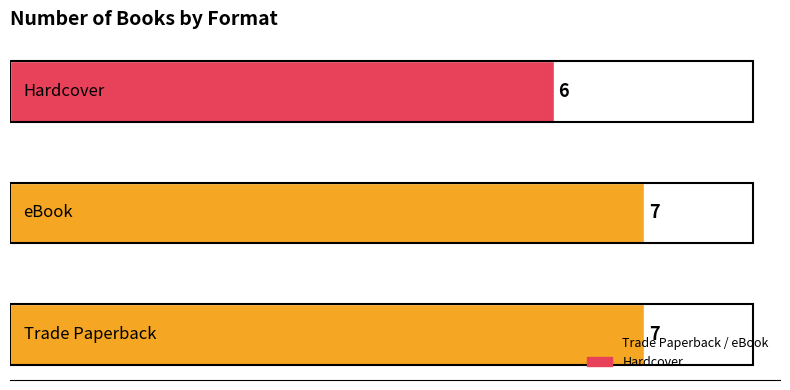

What is the average value?

7